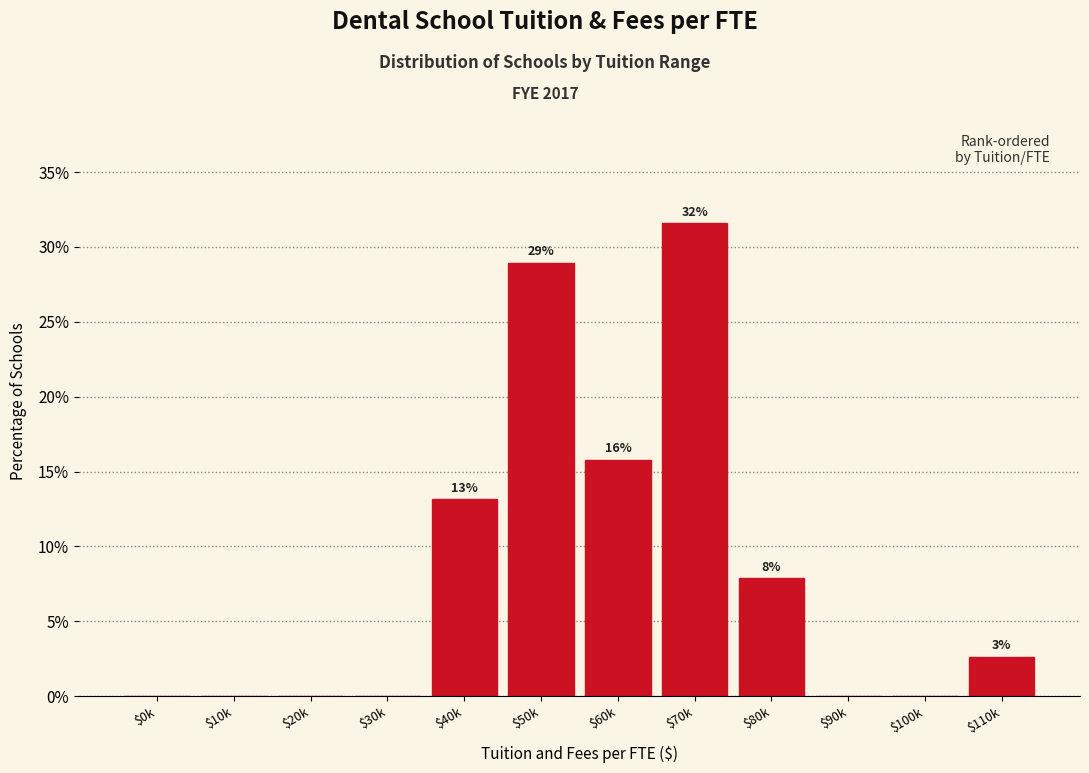

Are the bars horizontal?

No